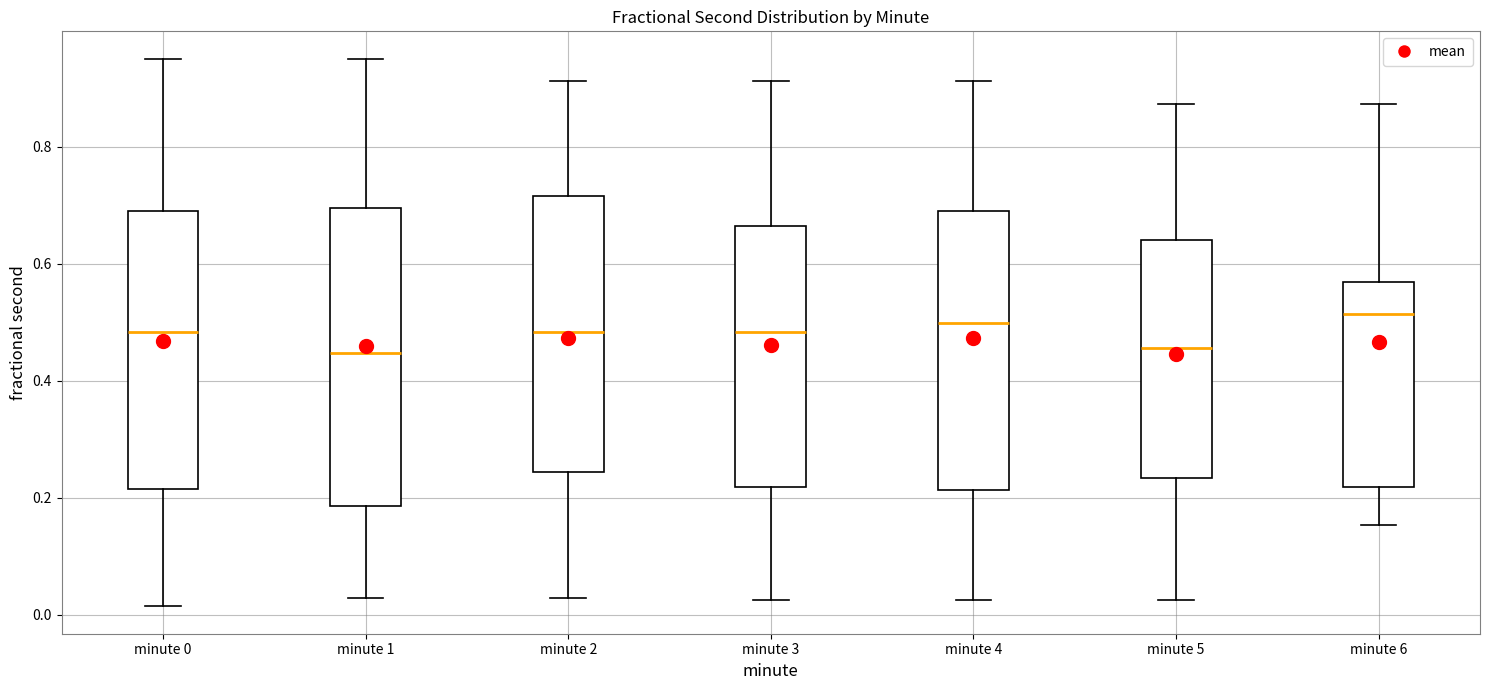

Reading left to right, read every box against the y-axis: the position of its median line, the range the box covers, and the ends of its whiskers. The values are not printed on the chart, so give them approximately, as read against the axis.

minute 0: median 0.48, box 0.22 to 0.68, whiskers 0.02 to 0.96
minute 1: median 0.44, box 0.18 to 0.70, whiskers 0.02 to 0.96
minute 2: median 0.48, box 0.24 to 0.72, whiskers 0.02 to 0.92
minute 3: median 0.48, box 0.22 to 0.66, whiskers 0.02 to 0.92
minute 4: median 0.50, box 0.22 to 0.70, whiskers 0.02 to 0.92
minute 5: median 0.46, box 0.24 to 0.64, whiskers 0.02 to 0.88
minute 6: median 0.52, box 0.22 to 0.56, whiskers 0.16 to 0.88